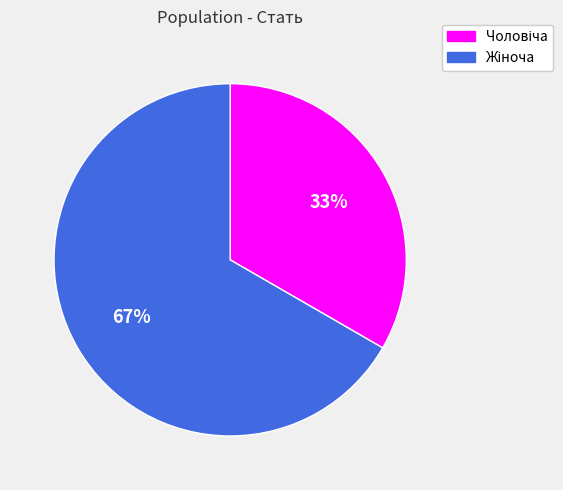

Does any single category account for the majority?

Yes